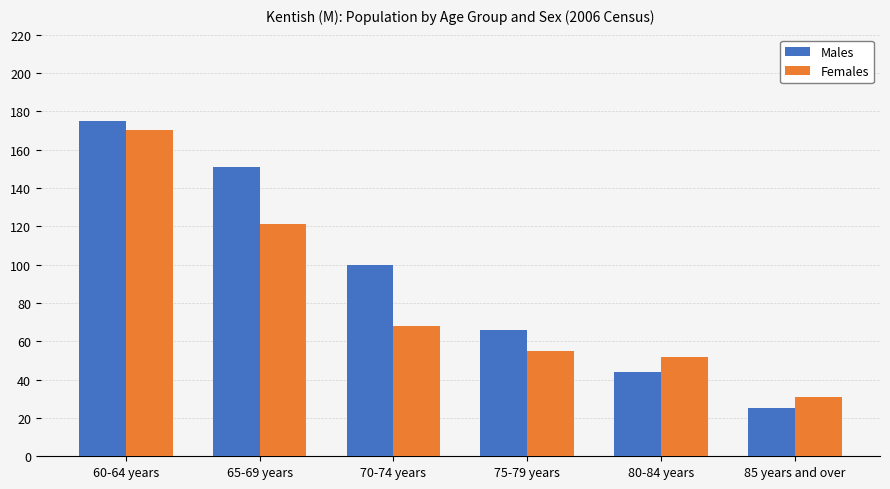

What is the difference between the second highest and minimum values in the Males series?

126